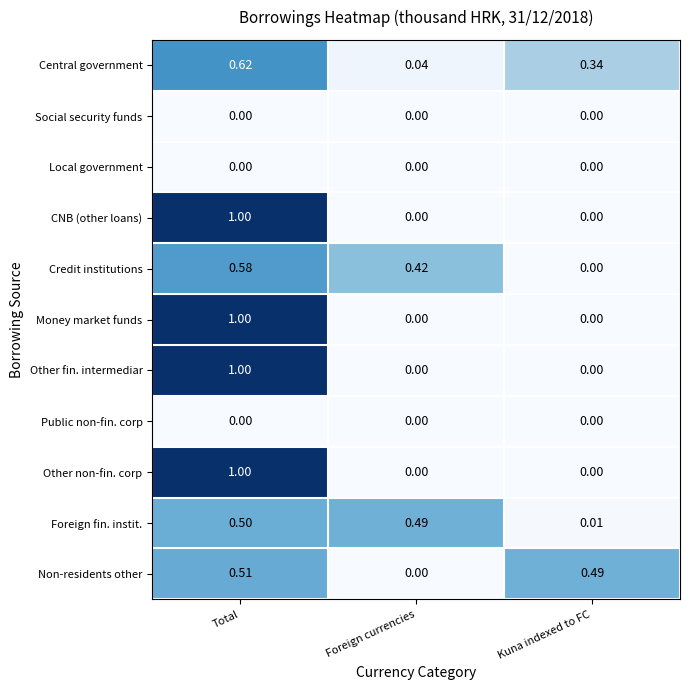

At how many categories does at least one series exceed 0?

3